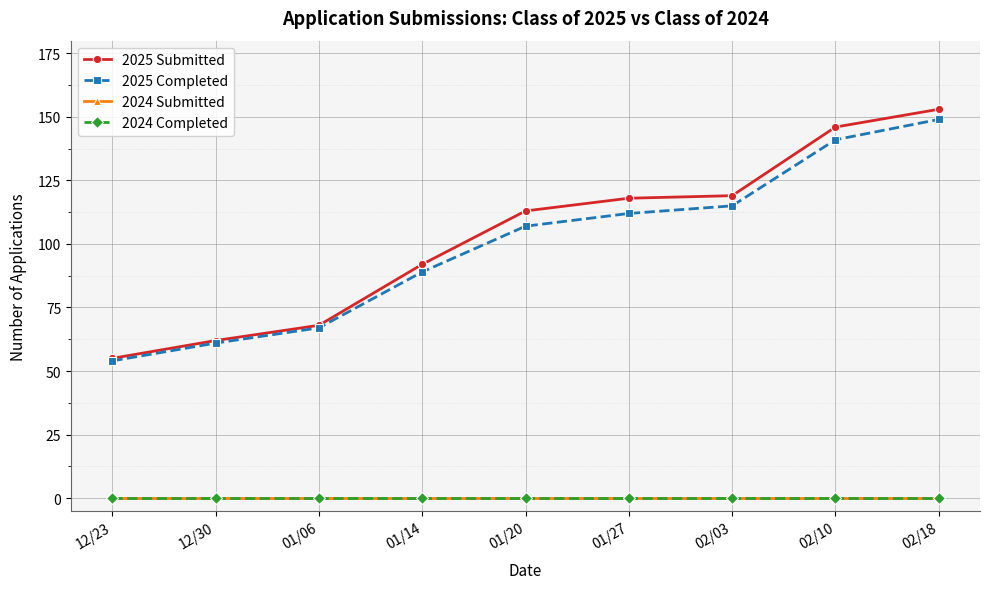

Rank the categories by 2025 Completed value from lowest to highest.

12/23, 12/30, 01/06, 01/14, 01/20, 01/27, 02/03, 02/10, 02/18